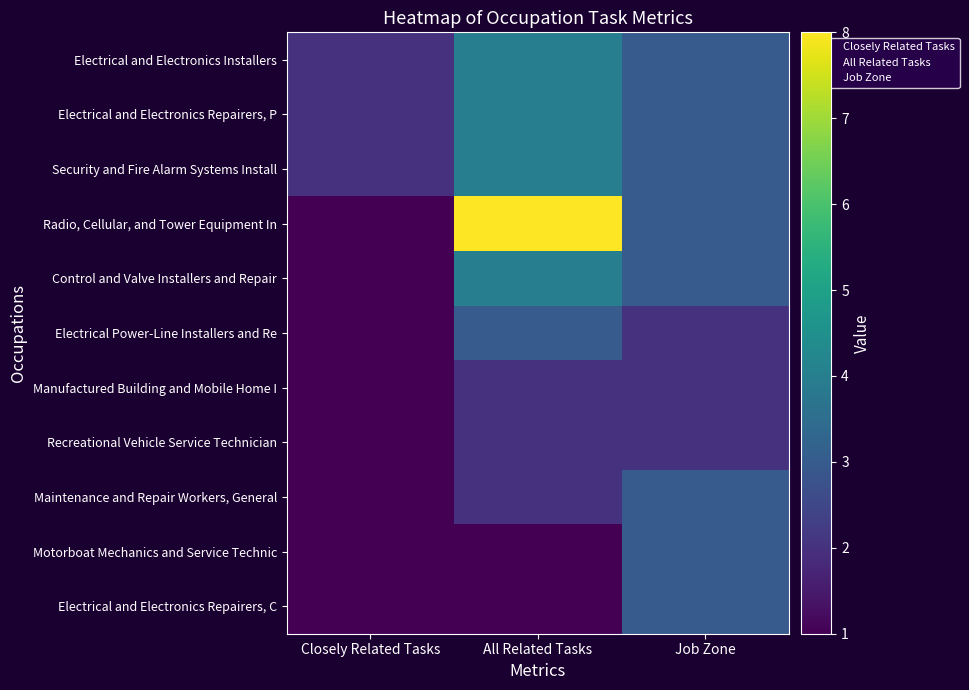

At which category is the sum across all series the highest?

All Related Tasks